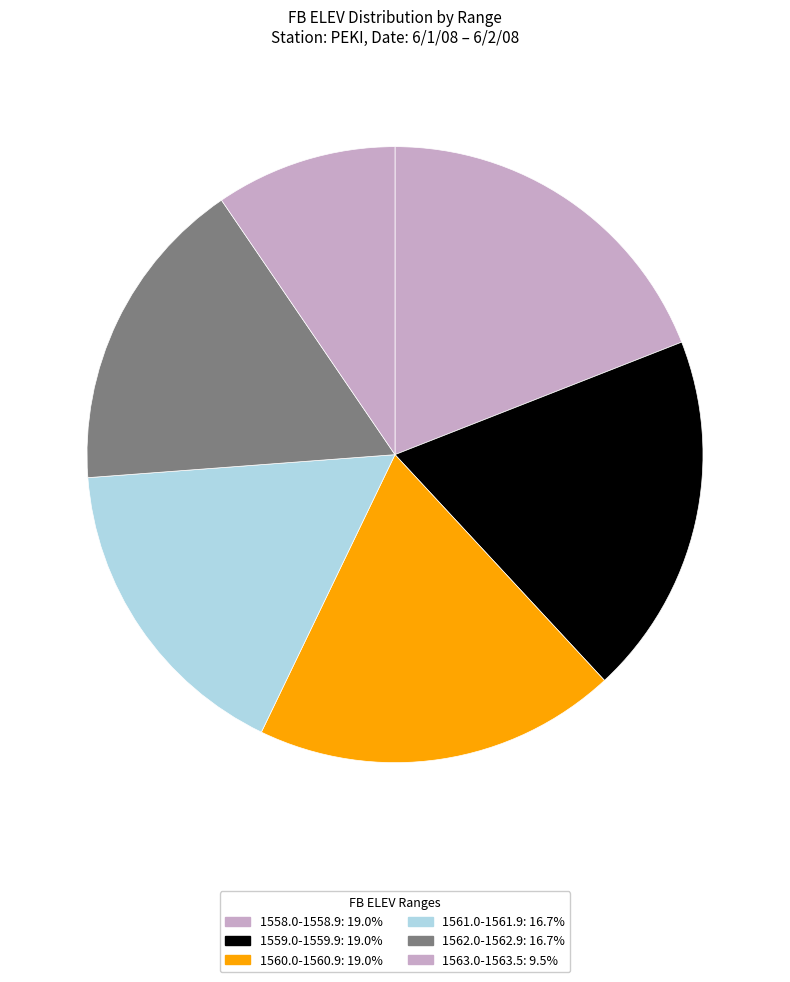

How many segments does this pie chart have?

6